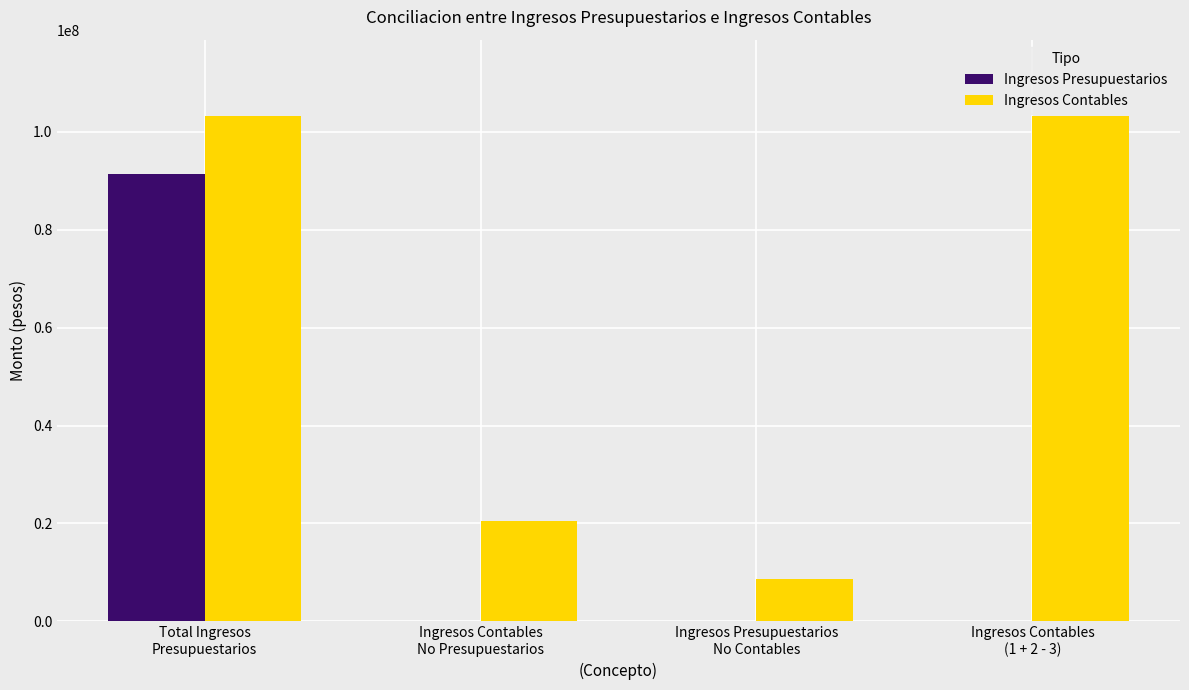

Are the bars horizontal?

No